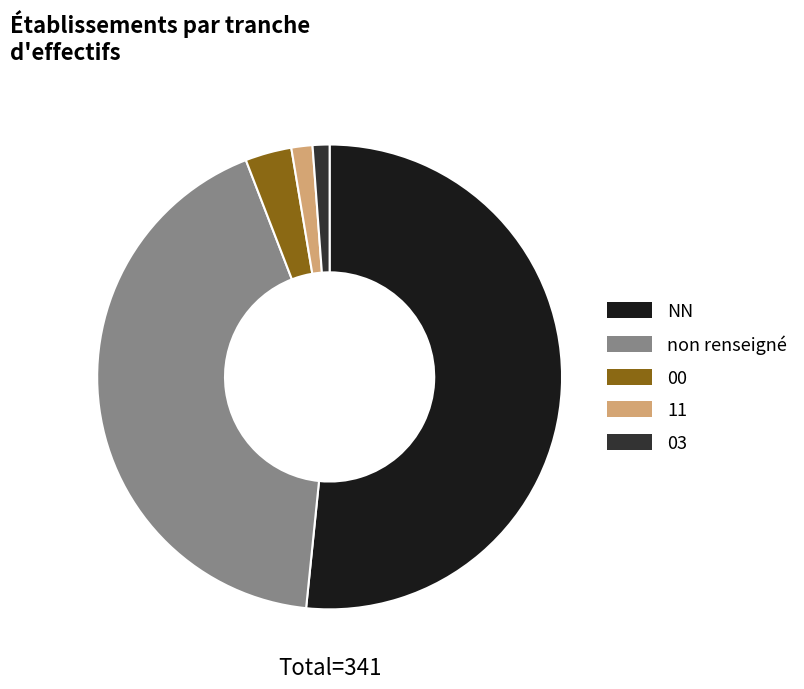

Which has a higher value, NN or non renseigné?

NN